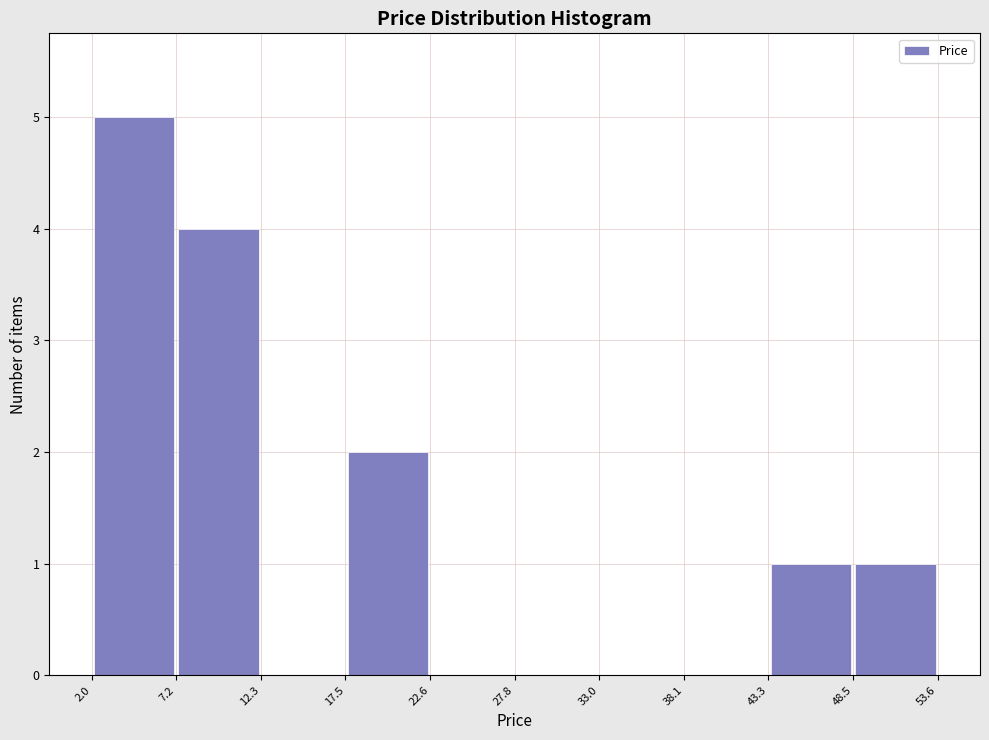

Which range on the x-axis has the tallest bar?

2.0 to 7.2